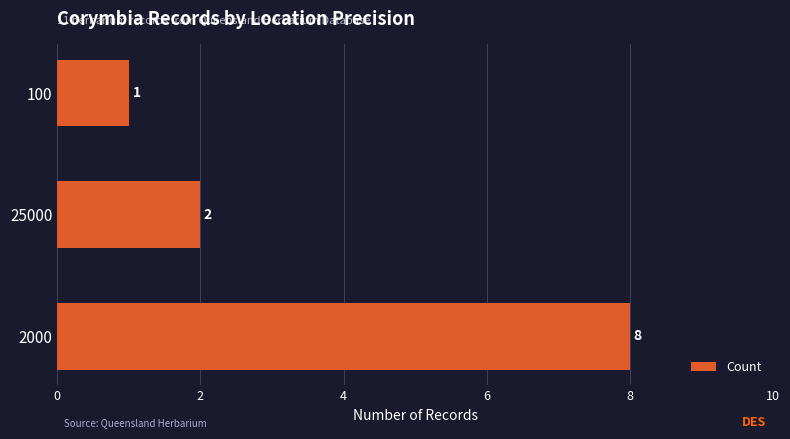

The chart shows a value of 8 at 2000. True or false?

True